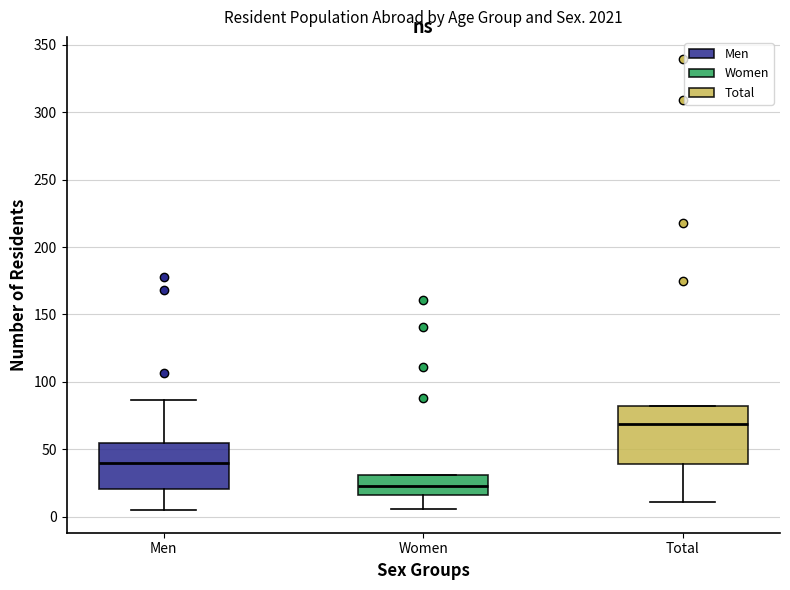

Which box's median line is the lowest?

Women